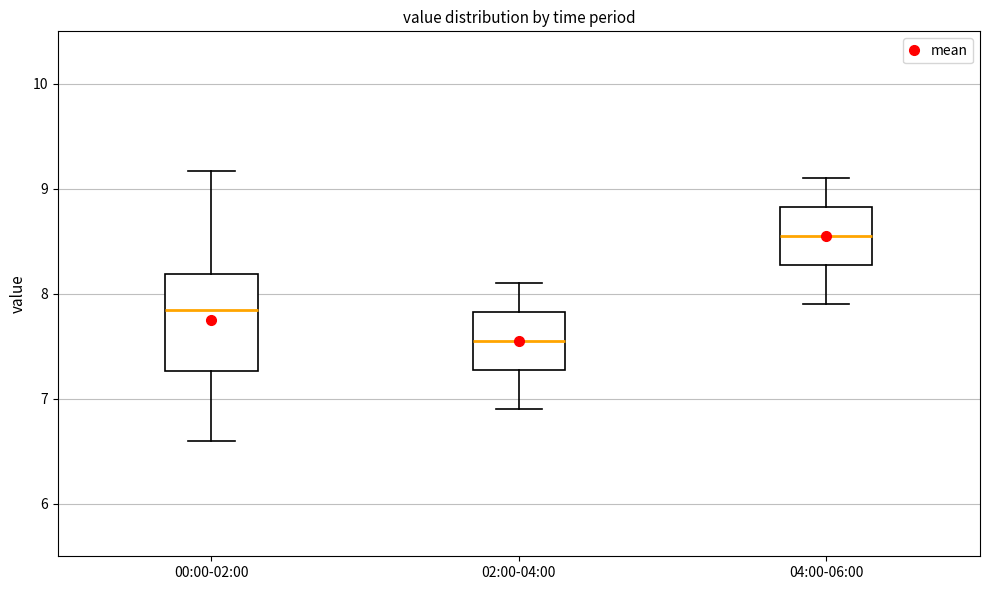

Which box's median line is the lowest?

02:00-04:00